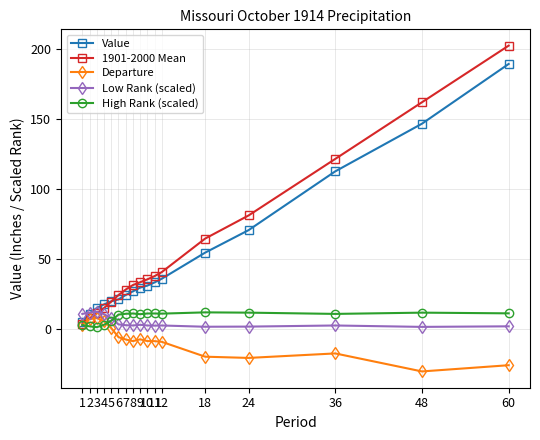

Rank the series at 36 from highest to lowest value.

1901-2000 Mean, Value, High Rank (scaled), Low Rank (scaled), Departure